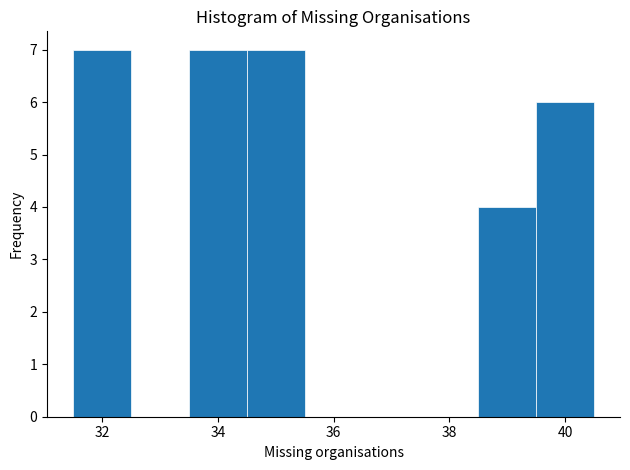

What is the height of the bar covering 33.5 to 34.5 on the x-axis? Neither the bar edges nor the heights are printed on the chart, so give them approximately, as read against the axes.

7